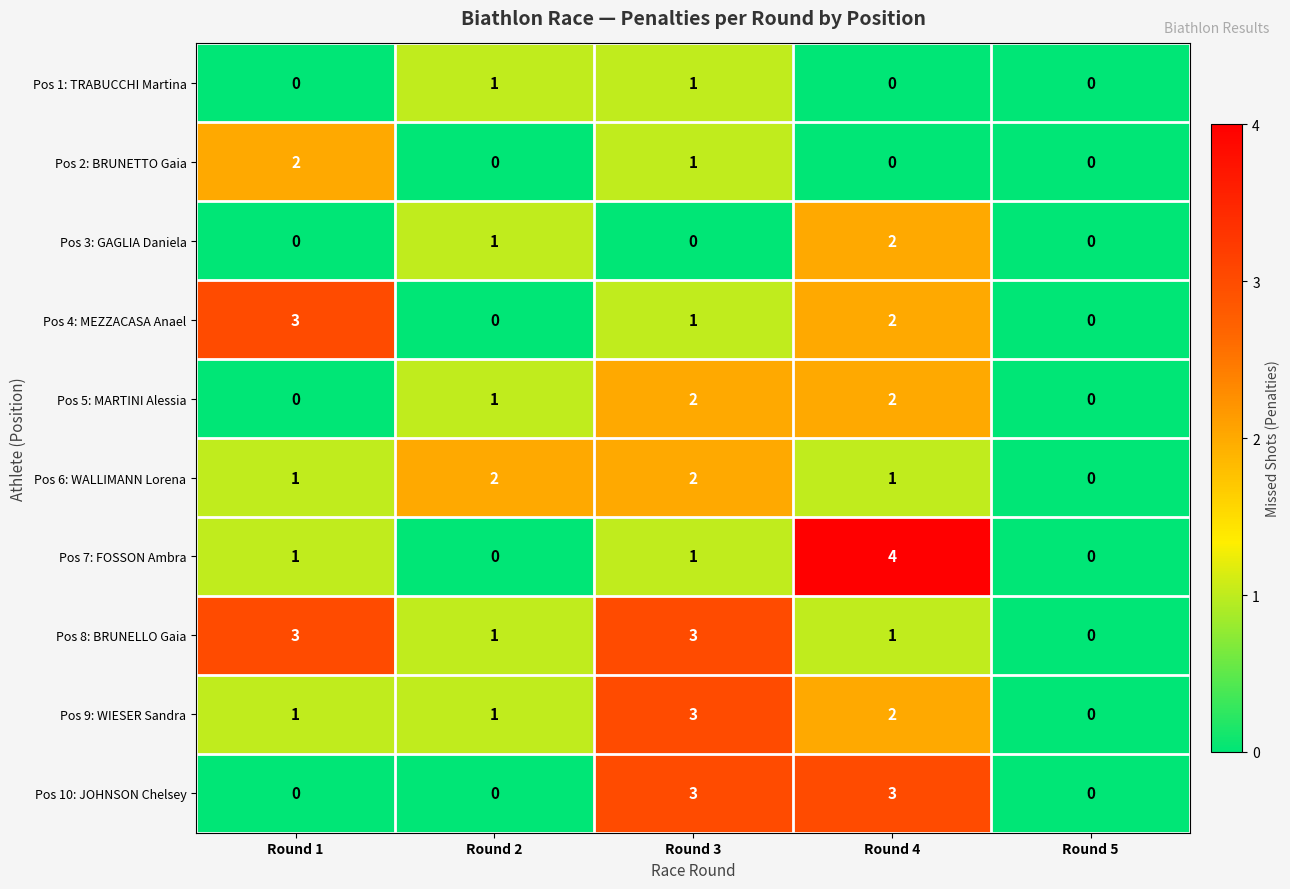

Where does the Pos 8: BRUNELLO Gaia series first go above 1?

Round 1